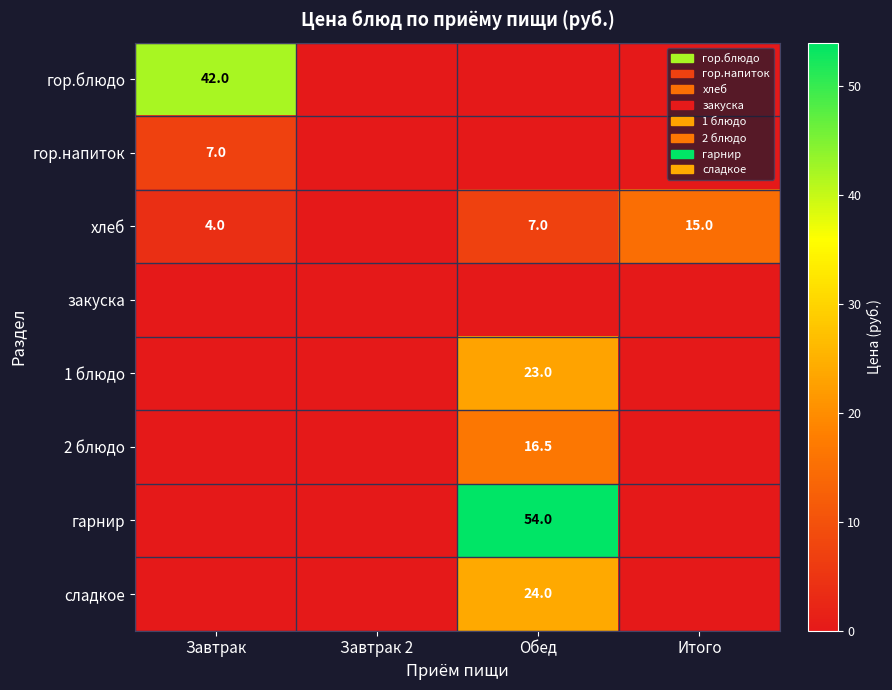

The value of хлеб at Итого is 15.0. True or false?

True